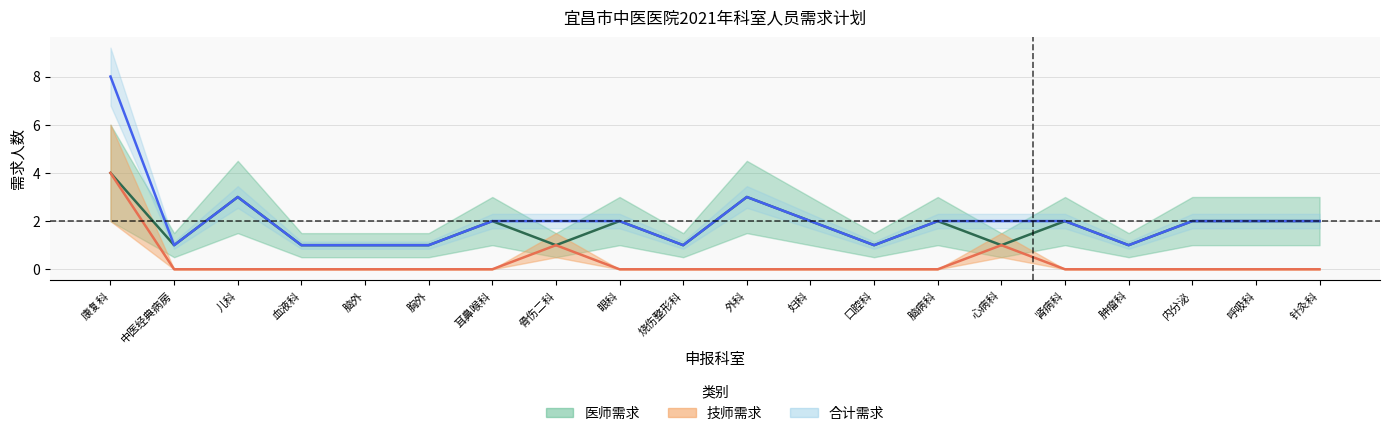

What is the difference between the maximum and second lowest values in the 技师需求 series?

4